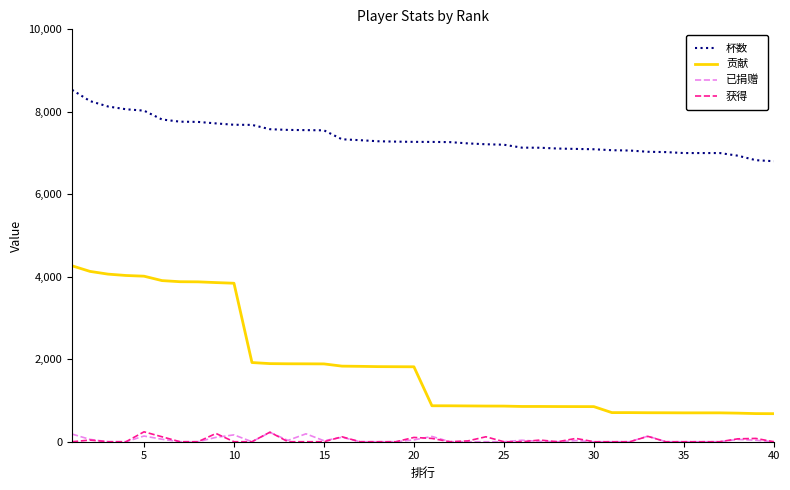

What is the maximum value for 获得?

240